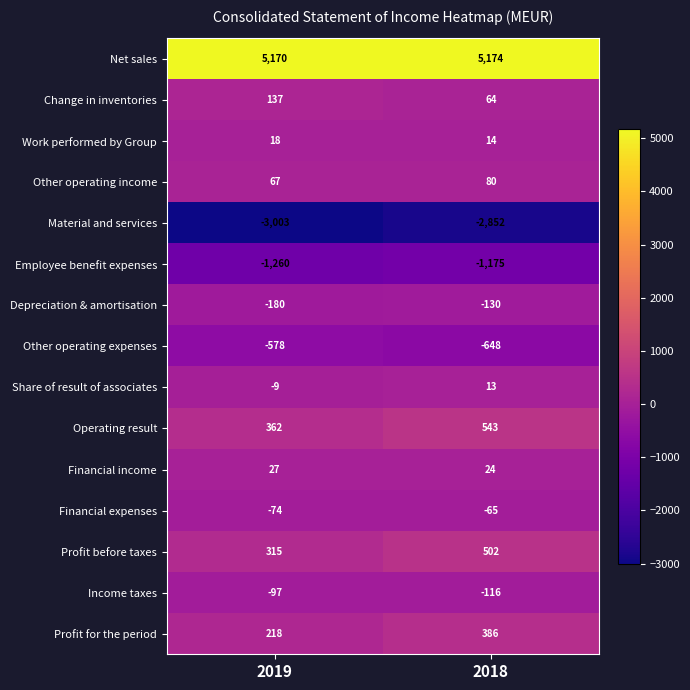

At which label does Income taxes reach its peak?

2019